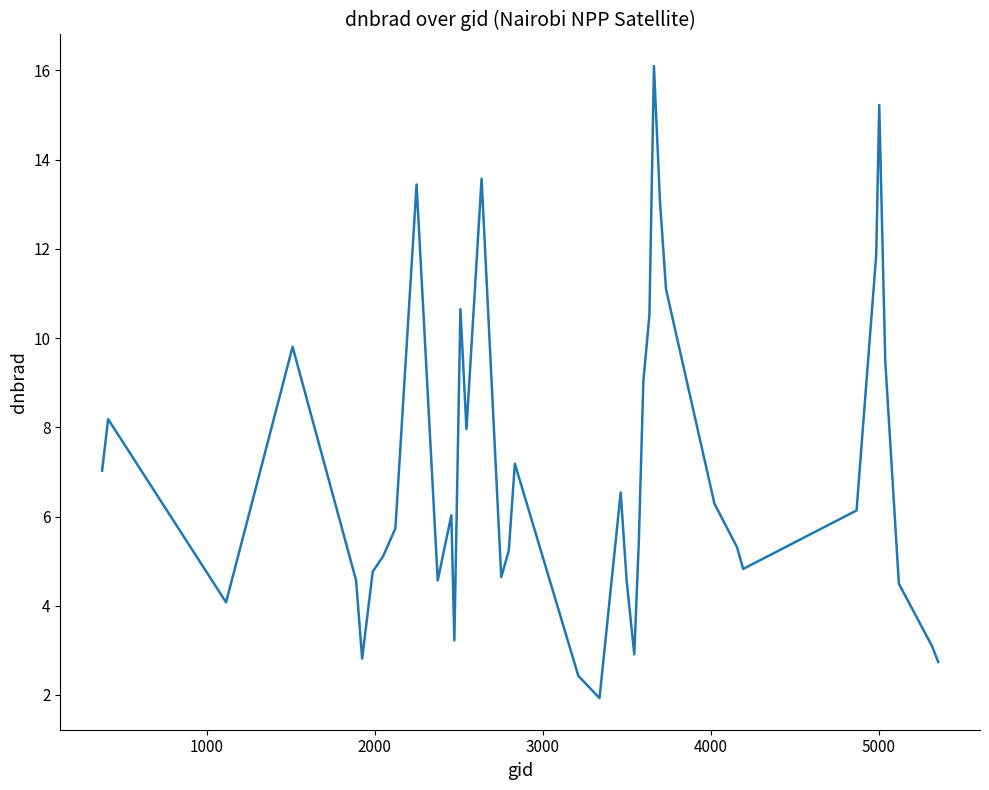

What is the greatest value displayed?

16.1